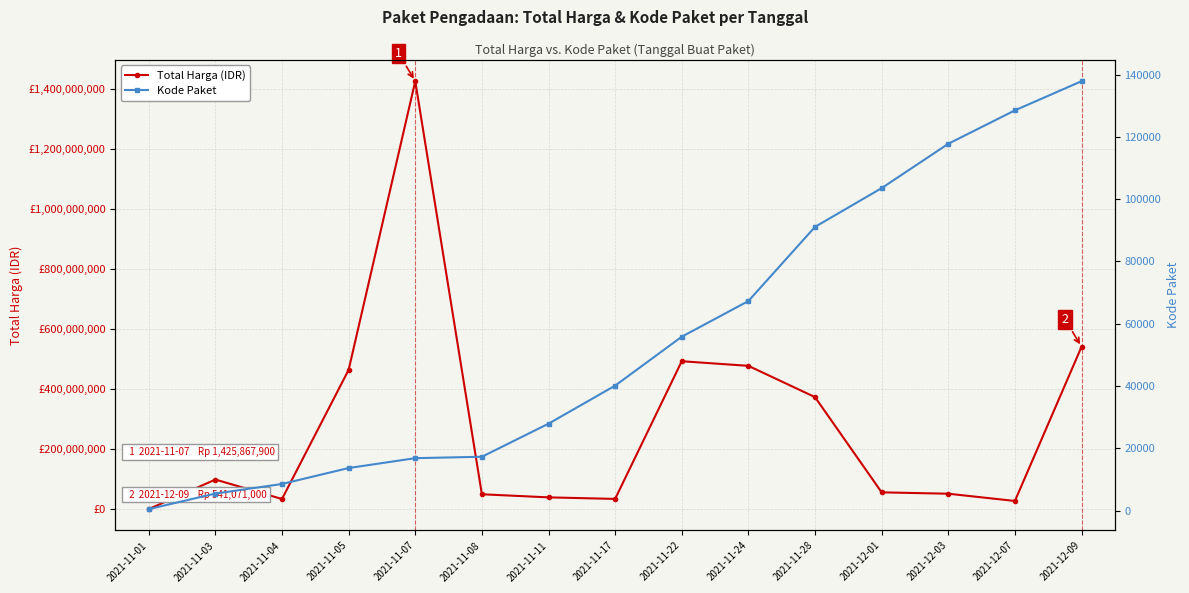

List the series in order of their overall mean, highest first.

Total Harga (IDR), Kode Paket